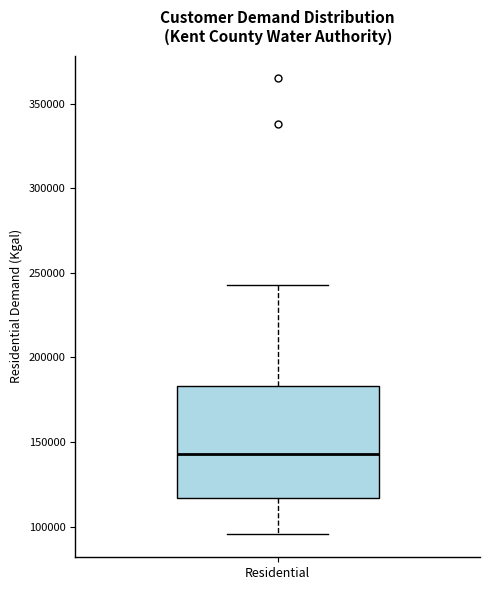

Read this box plot against the y-axis: the position of the median line, the range covered by the box, and the ends of both whiskers. The values are not printed on the chart, so give them approximately, as read against the axis.

median 145000, box 115000 to 185000, whiskers 95000 to 245000